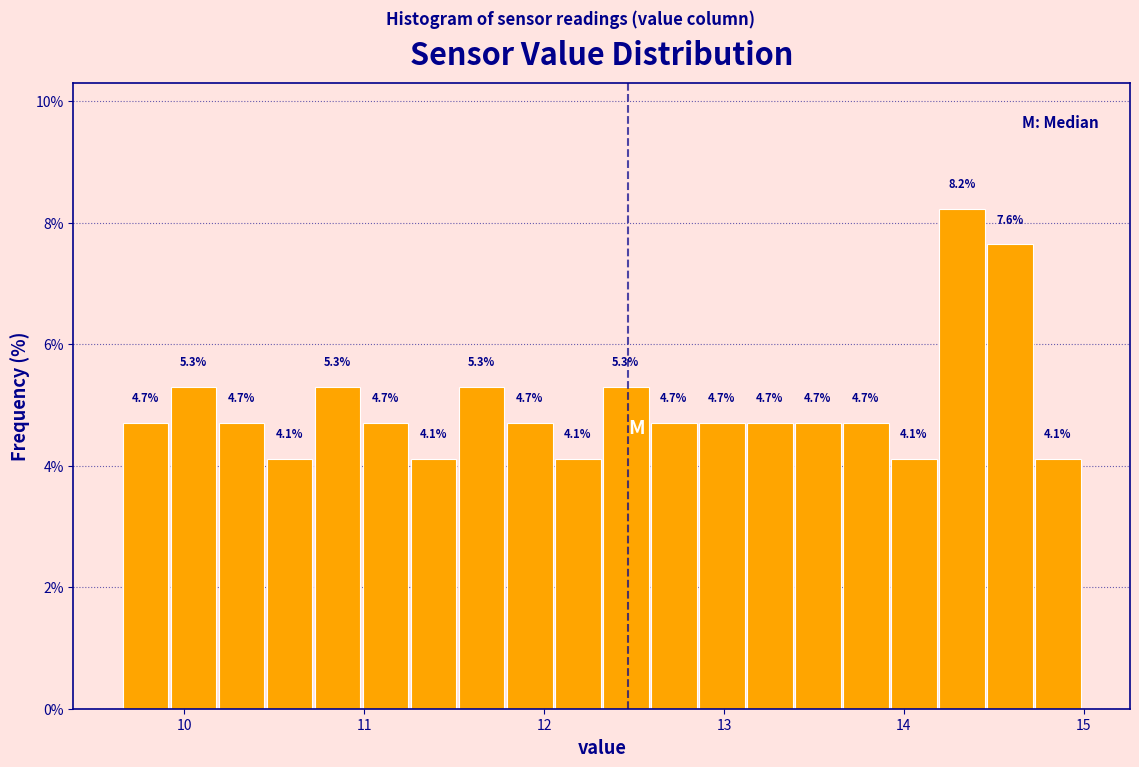

Read against the x-axis, roughly where is the centre of the tallest bar?

14.3